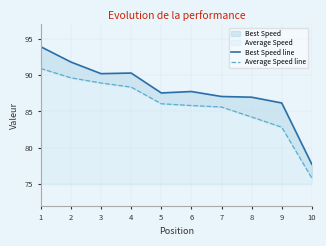

True or false: Best Speed line and Average Speed line intersect in this chart.

False